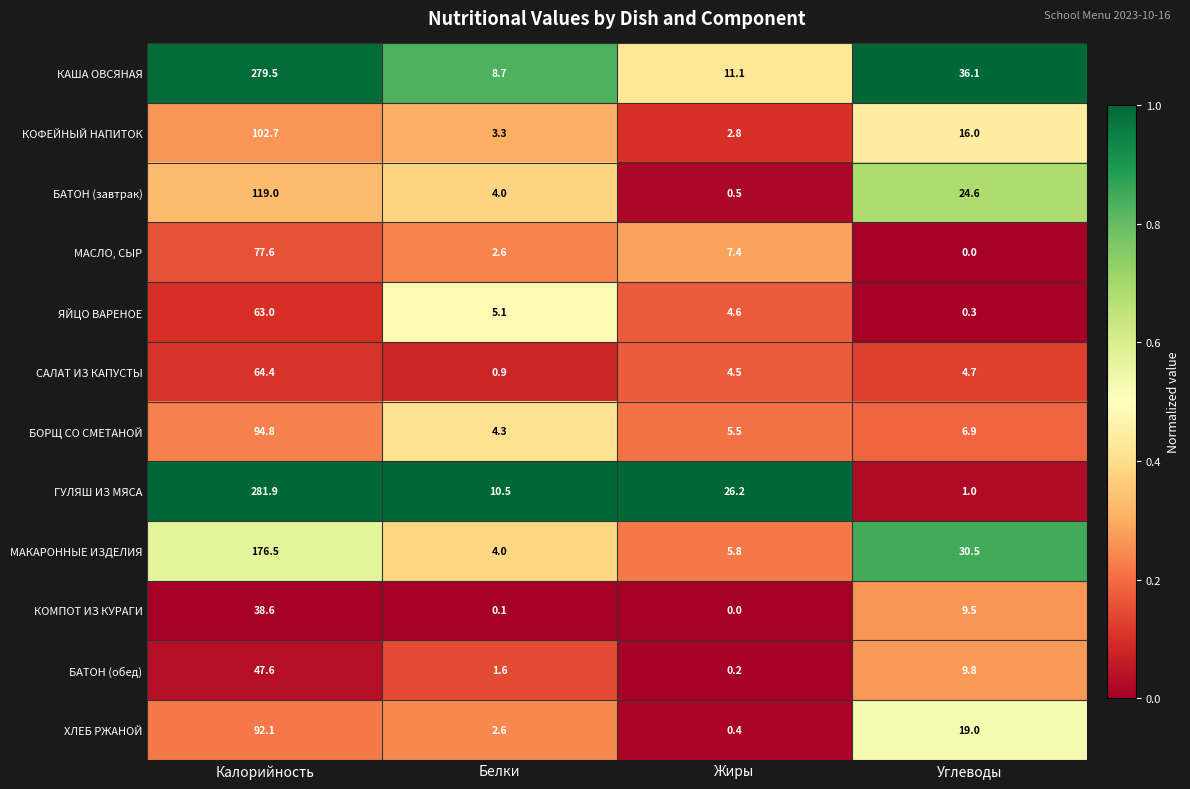

How many distinct data groups are displayed?

12